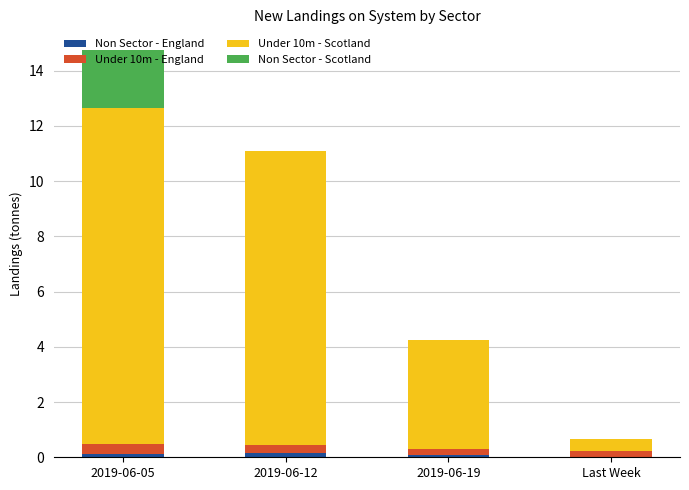

At which category is the sum across all series the highest?

2019-06-05